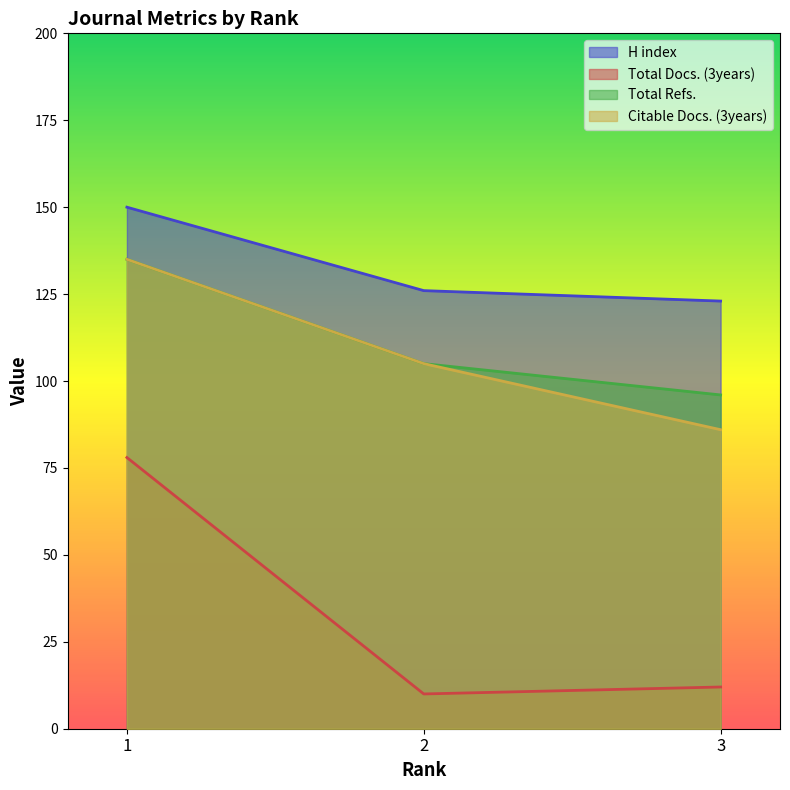

Rank the series by their maximum value, from lowest to highest.

Total Docs. (3years), Total Refs., Citable Docs. (3years), H index